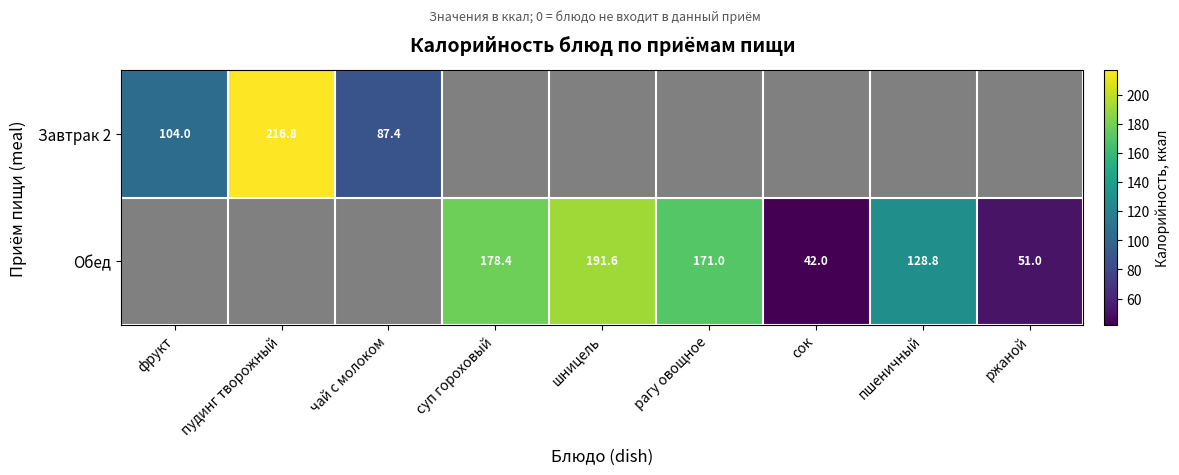

How many series are shown in this chart?

2